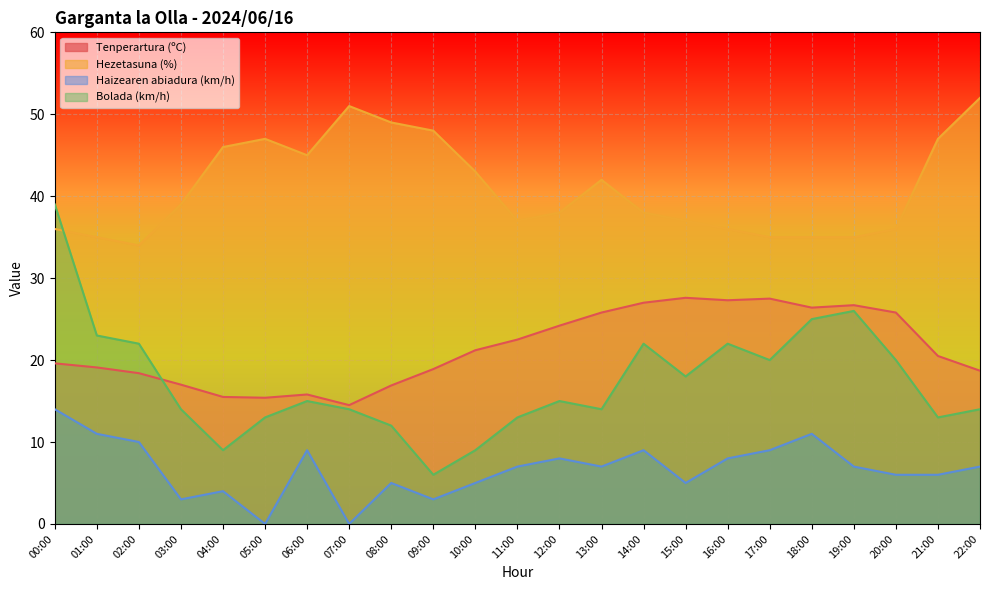

True or false: Haizearen abiadura (km/h) has a value of 4.9 at 03:00.

False